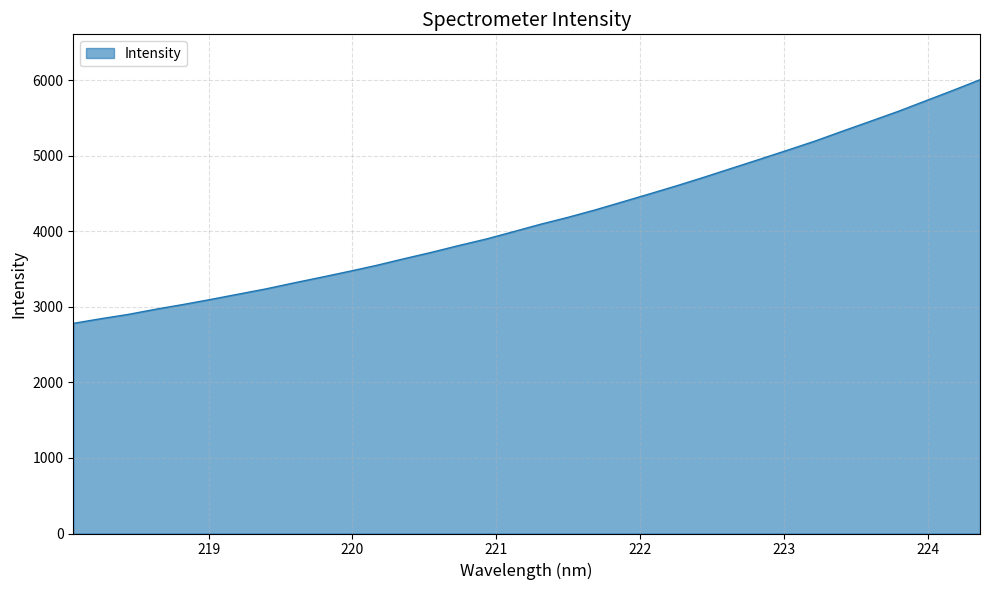

What is the difference between the maximum and minimum values?

3225.3